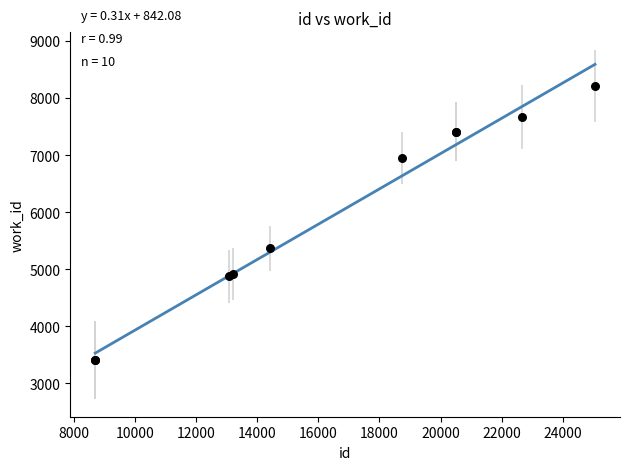

What Y value in the scatter plot is closest to 5808?

5366